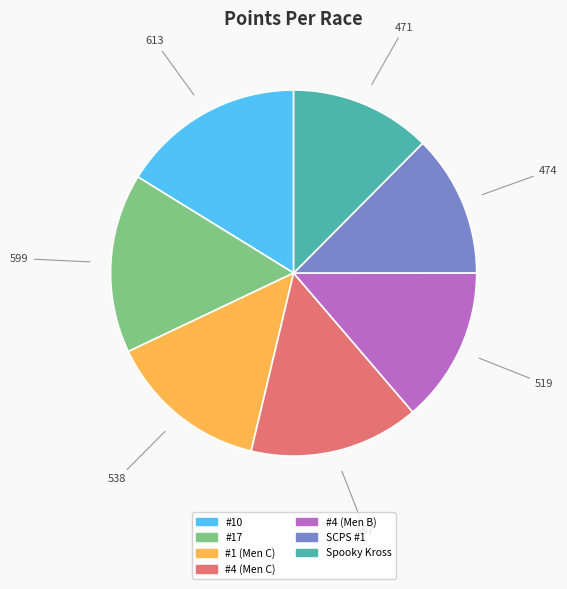

What is the ratio of the value at Spooky Kross to the value at #17?

0.8